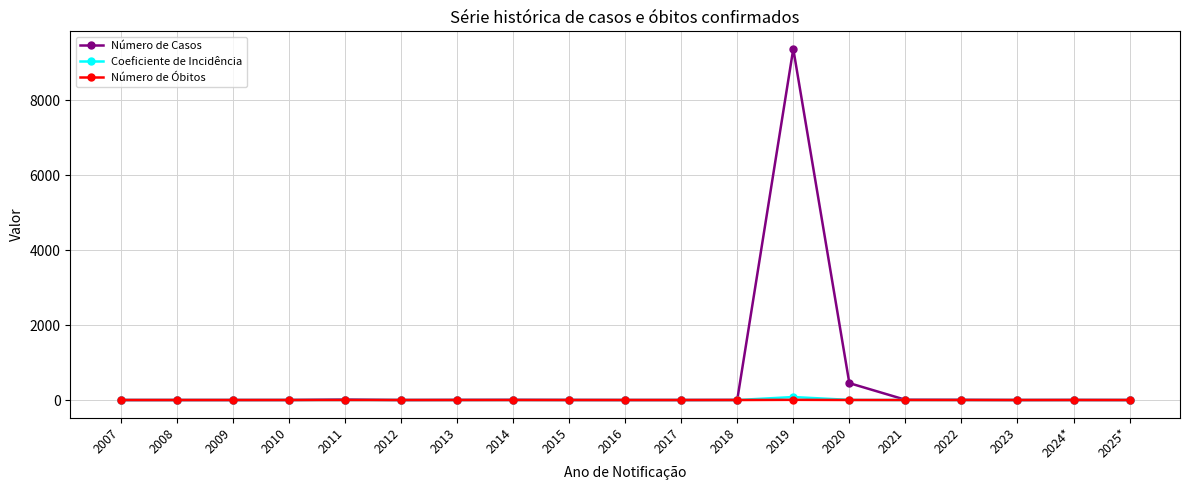

The value of Número de Óbitos at 2025* is 0.0. True or false?

True